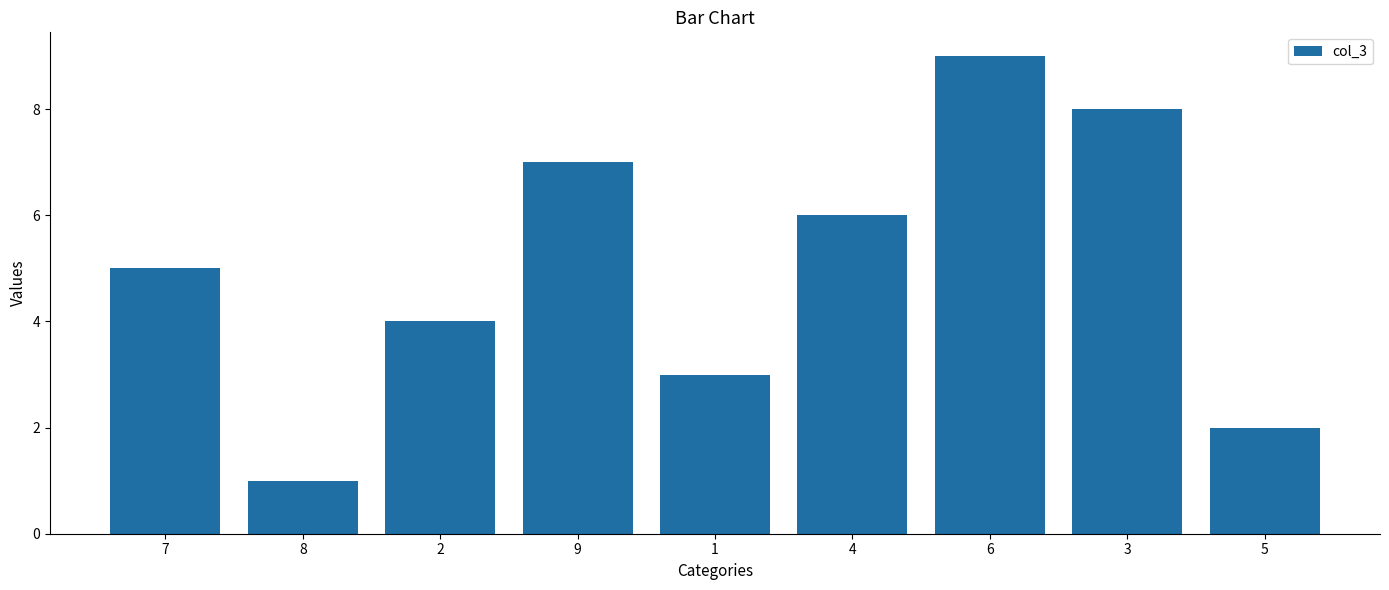

The value at 9 is 7. True or false?

True